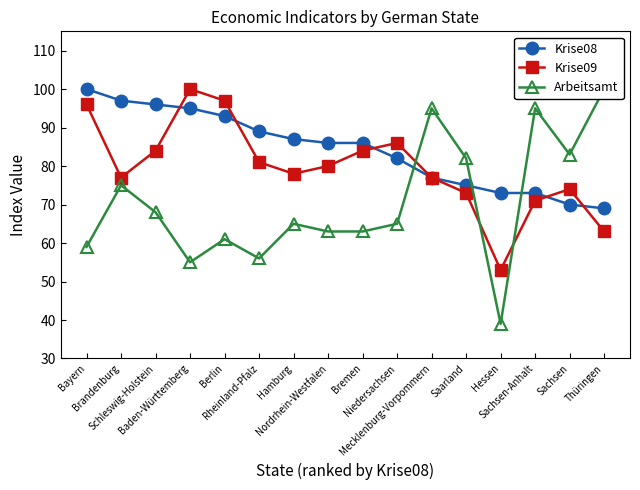

What position from the left is Saarland?

12